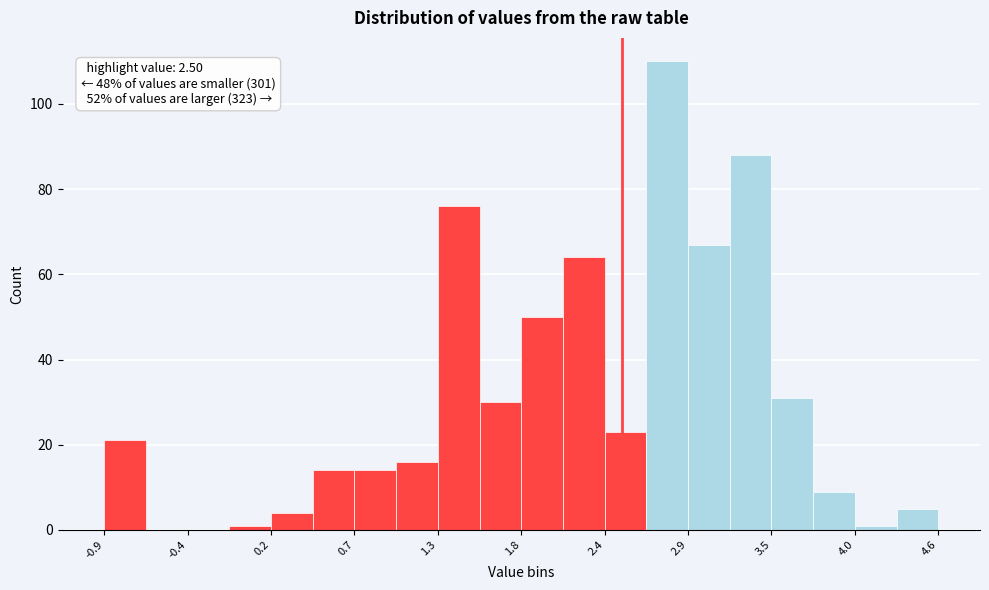

Around what value on the x-axis is the tallest bar? Give the approximate position of its centre, as read against the axis.

2.8